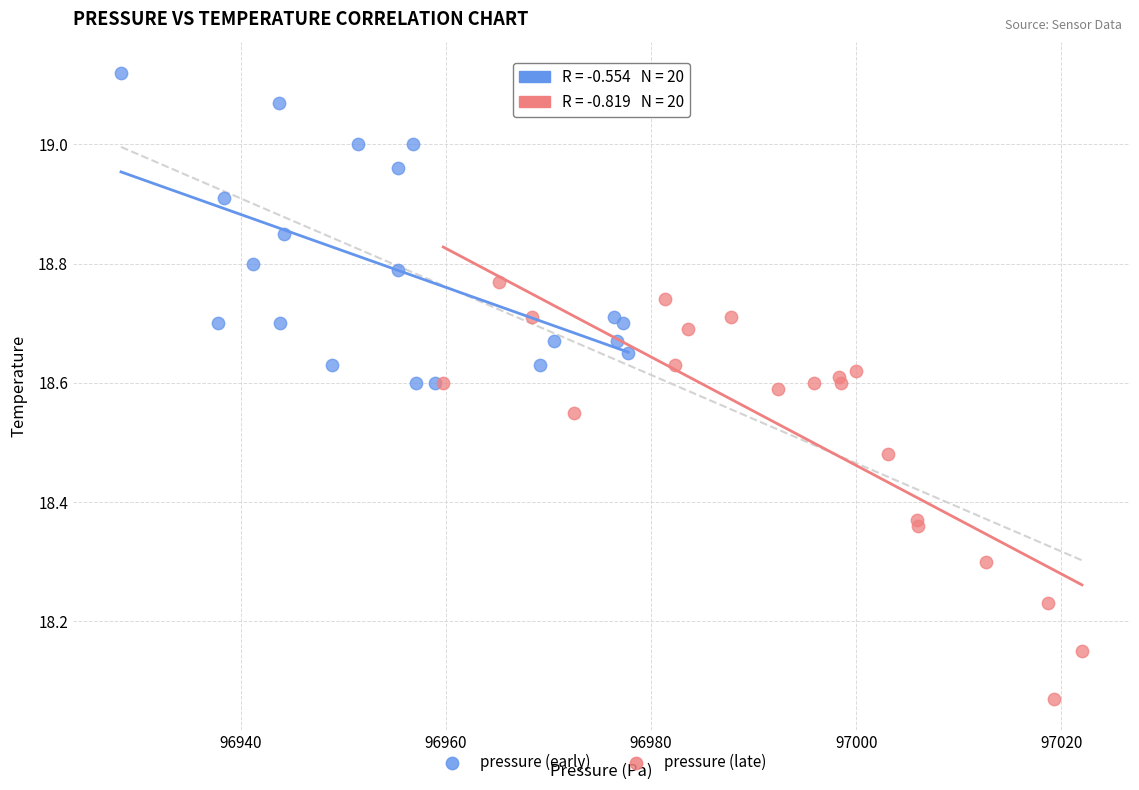

Which series contains the lowest Y value?

pressure (late)